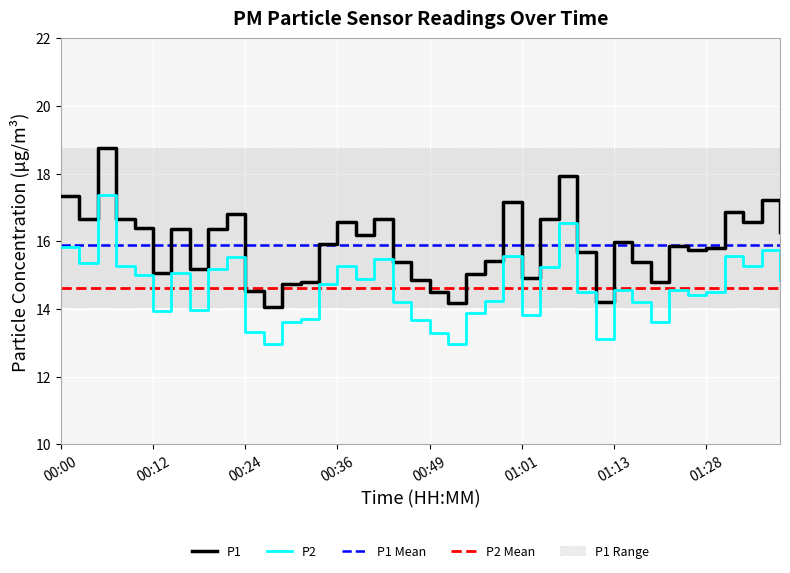

True or false: P1 Mean and P2 Mean cross at least once.

False